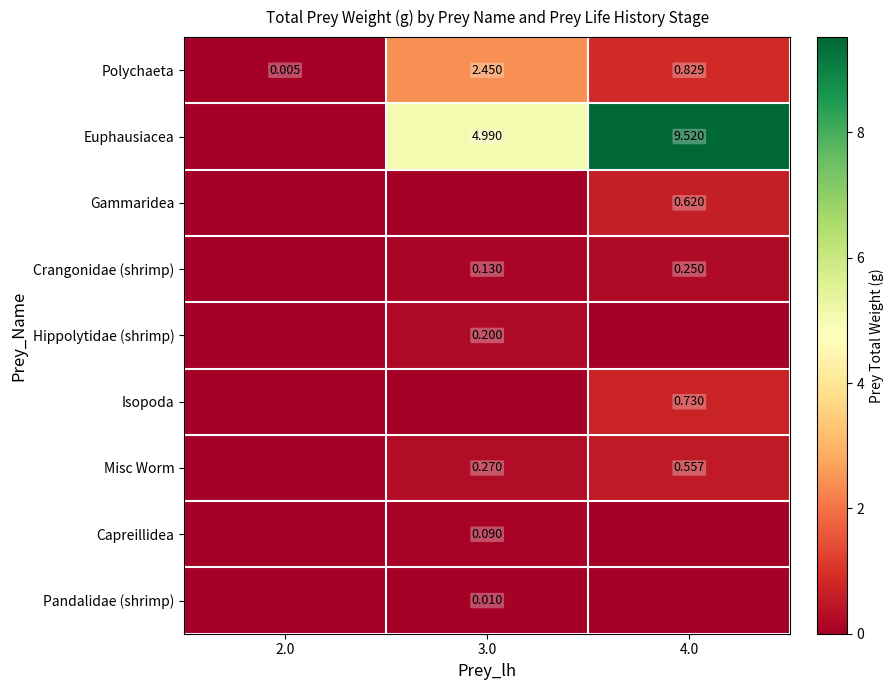

Is the value of Gammaridea at 4.0 greater than the value of Hippolytidae (shrimp) at 3.0?

Yes